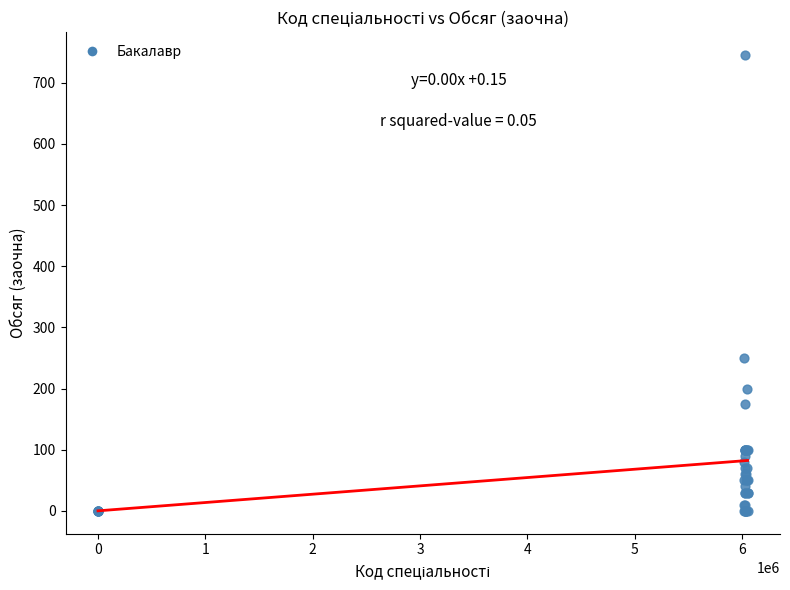

What Y value in the scatter plot is closest to 372?

250